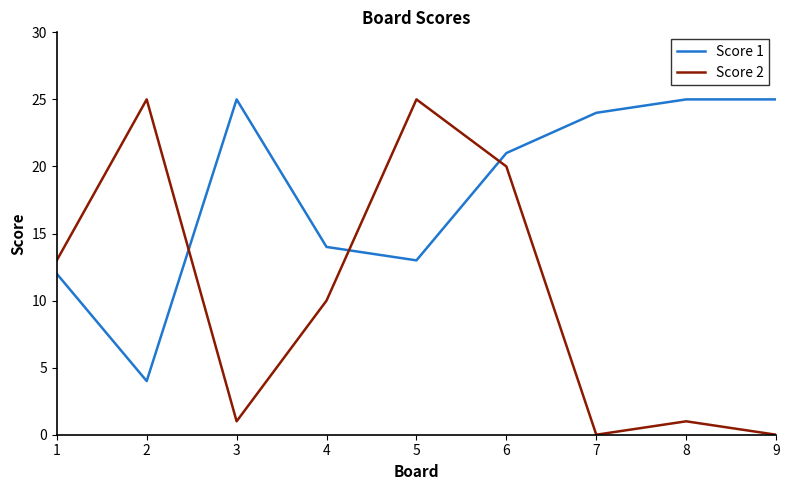

The Score 2 series shows 0 at 9. True or false?

True